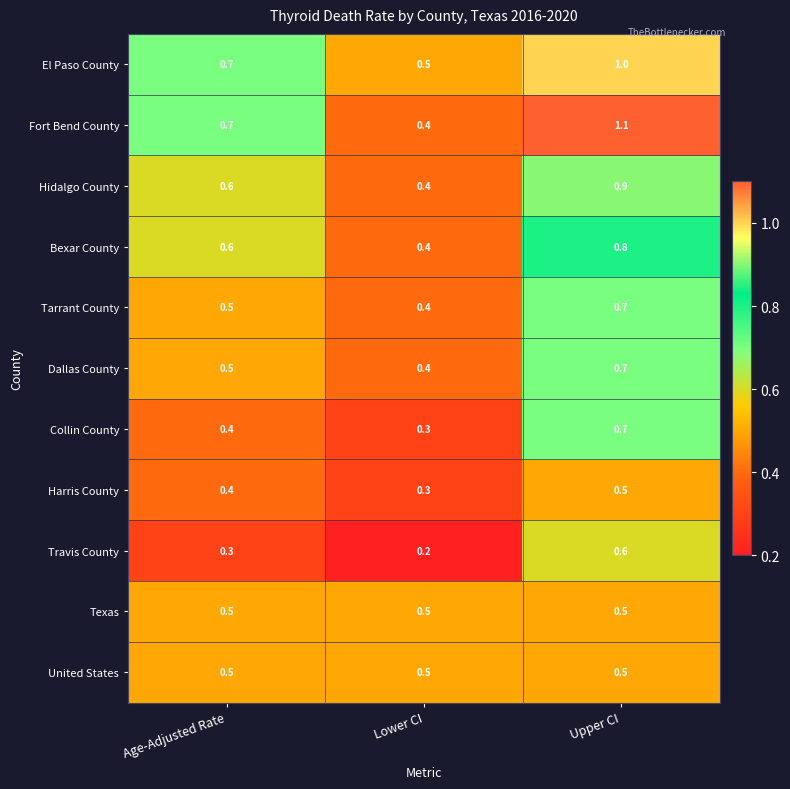

What is the lowest value of the Harris County series?

0.3